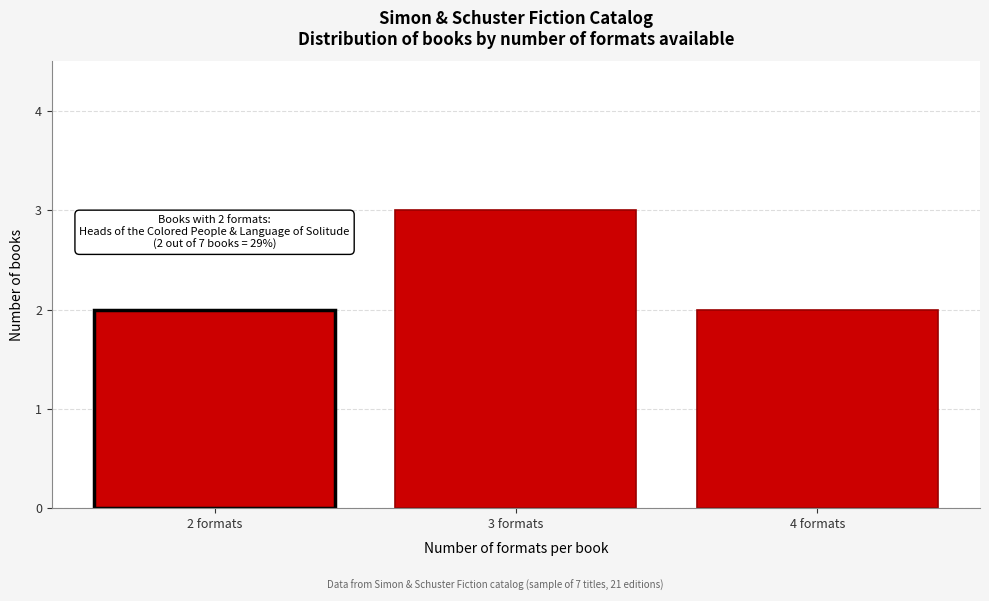

Reading left to right, transcribe all the data shown in this chart.

2 formats=2	3 formats=3	4 formats=2